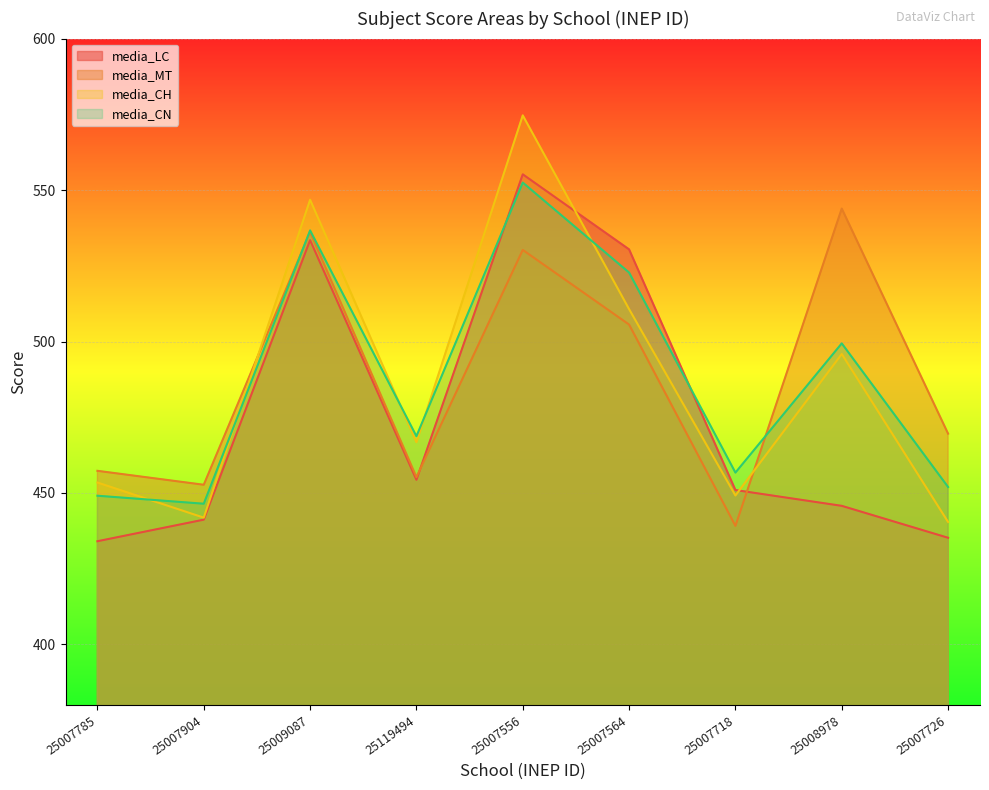

What is the difference between the maximum and second lowest values in the media_CH series?

132.8